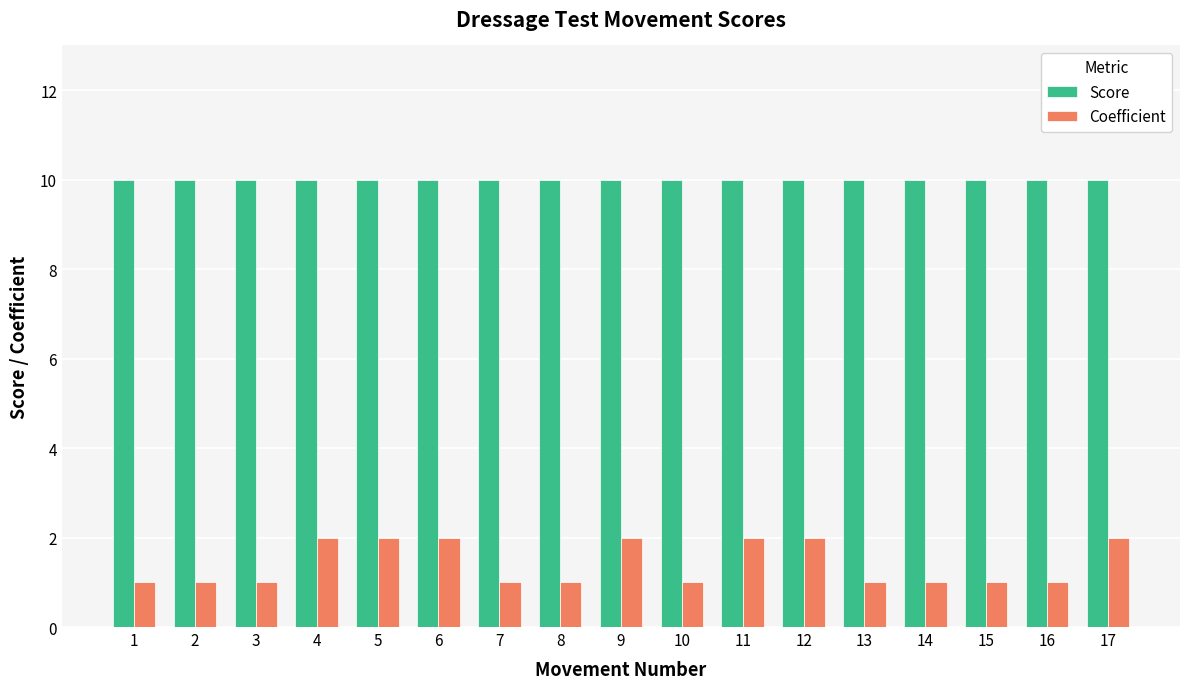

What is the approximate value of Score at 11?

10